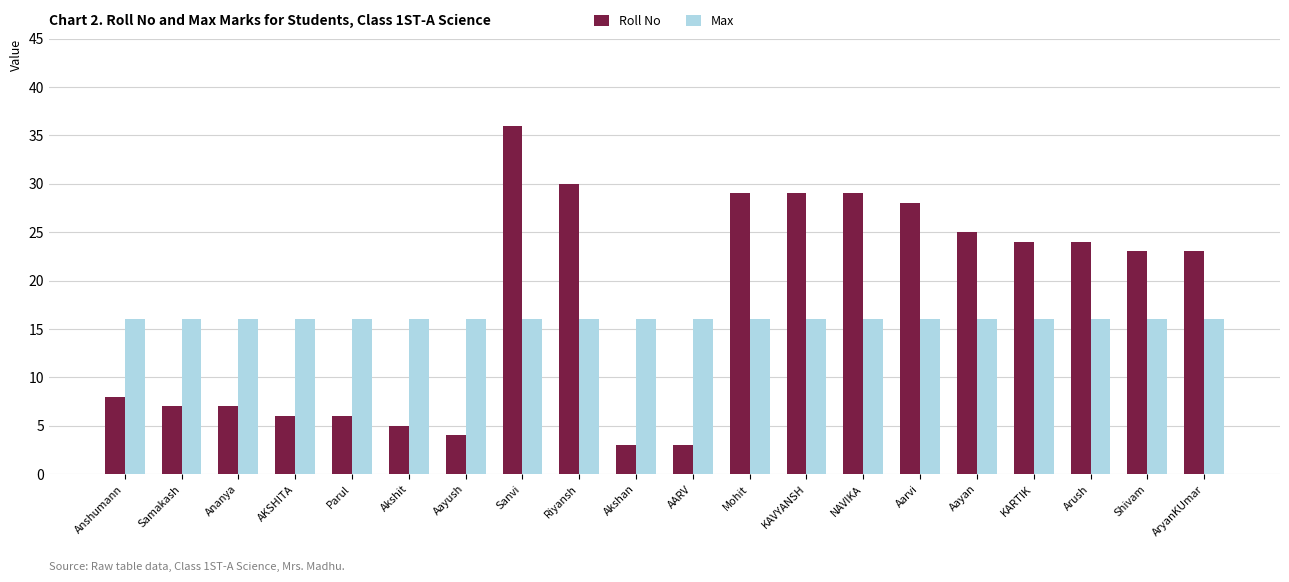

What is the approximate value of Roll No at Samakash, to the nearest 5?

5